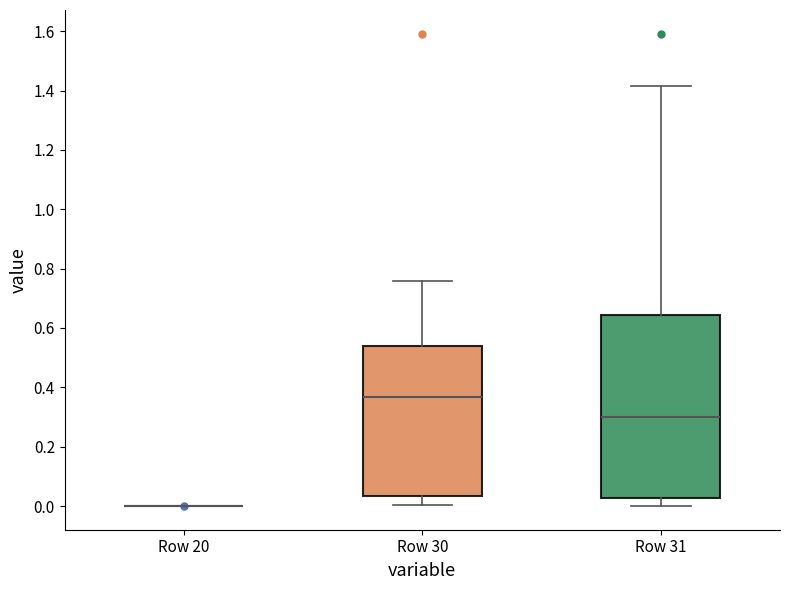

Where is the lower edge of the box for Row 30 on the y-axis? The values are not printed on the chart, so give them approximately, as read against the axis.

0.04